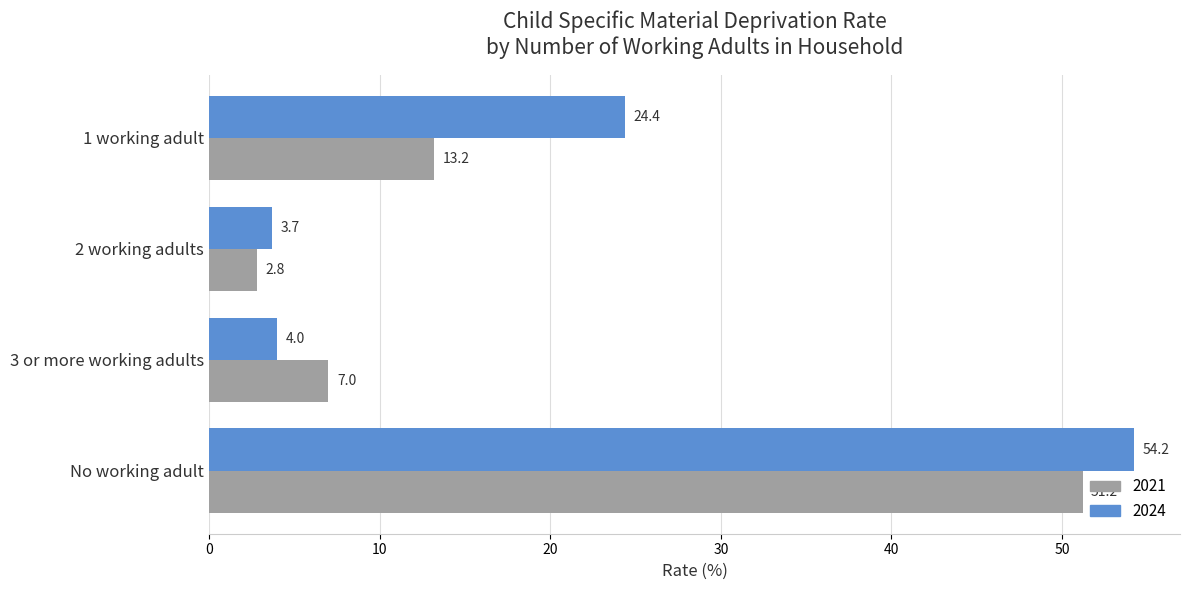

The value of 2021 at 2 working adults is 0.7. True or false?

False